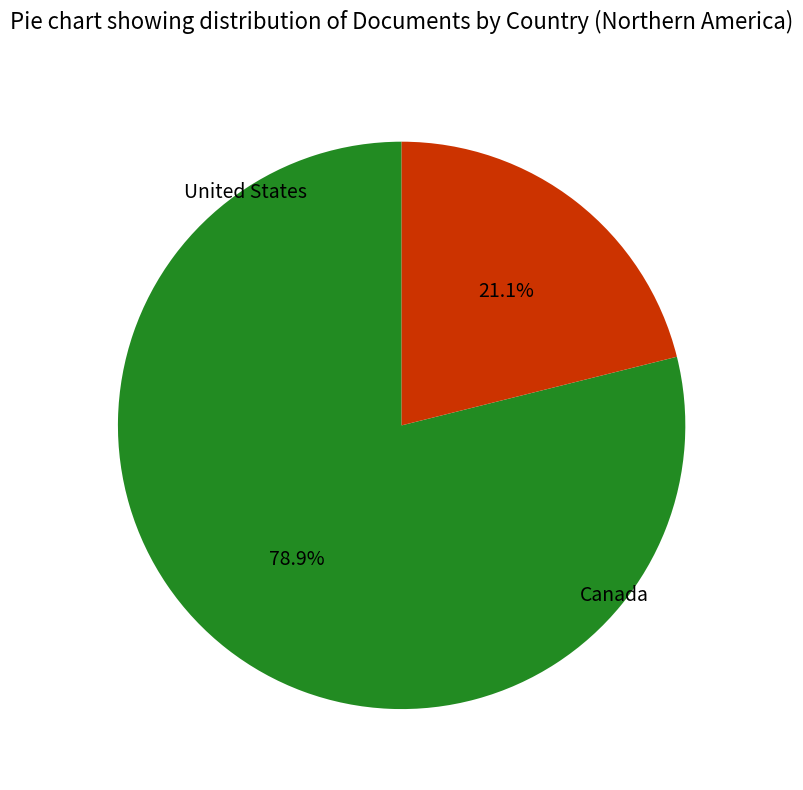

Count the number of slices in the pie.

2